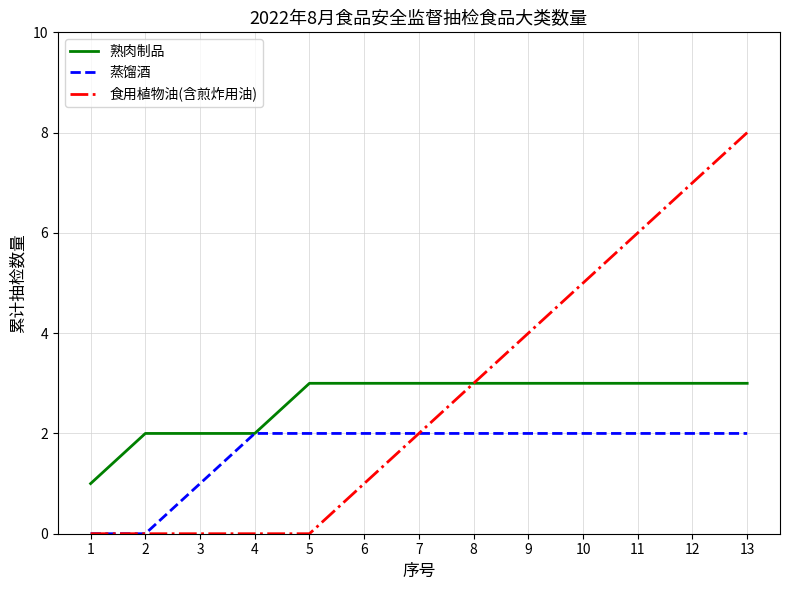

The 食用植物油(含煎炸用油) series shows -5 at 3. True or false?

False